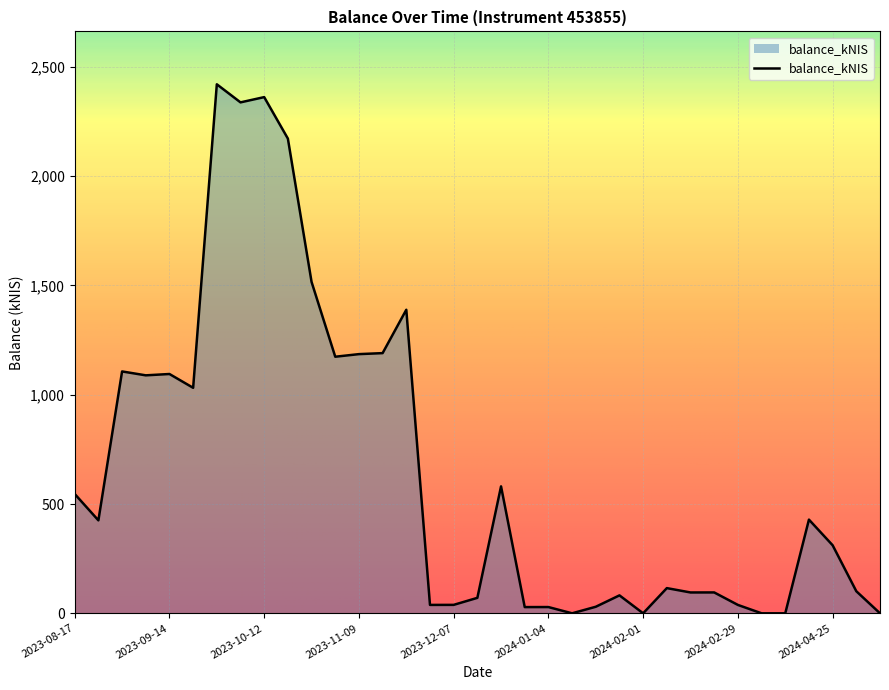

What is the greatest value displayed?

2420.6